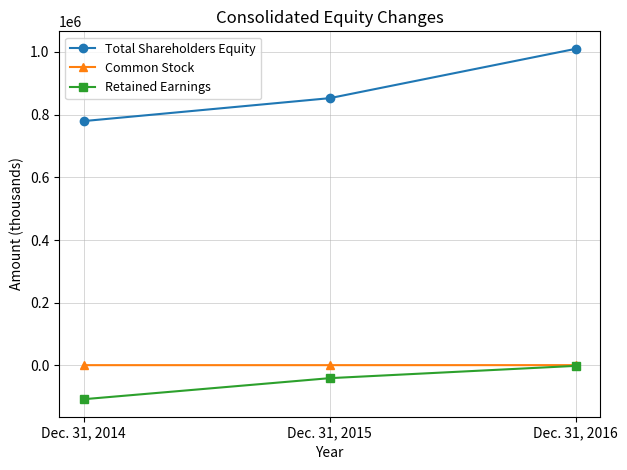

How many values in the Total Shareholders Equity series are below 852711?

1